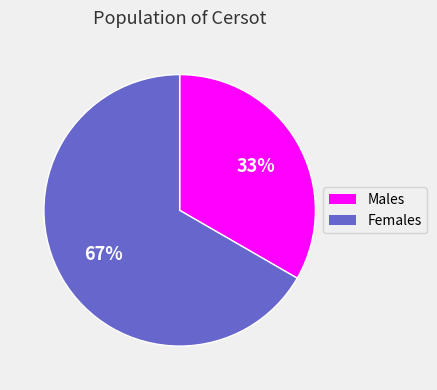

How many slices are in this pie chart?

2